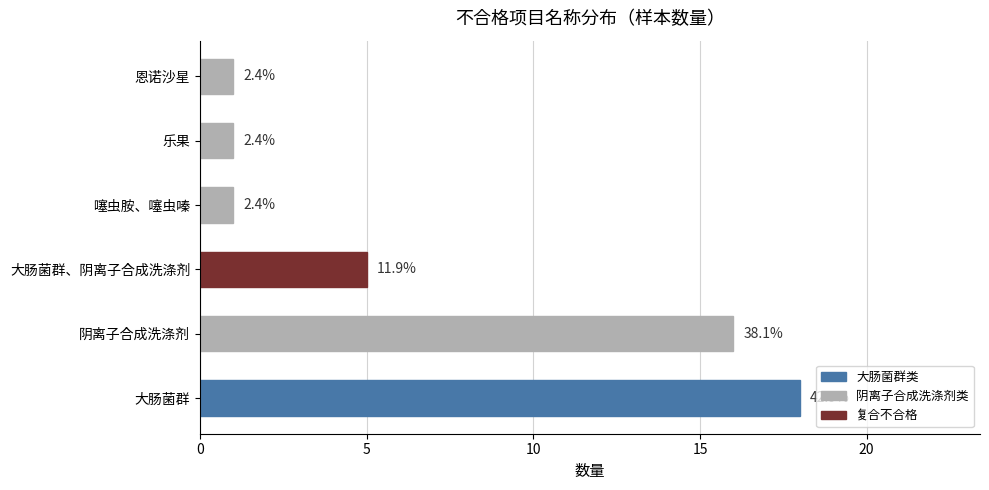

What is the maximum value shown in the chart?

18